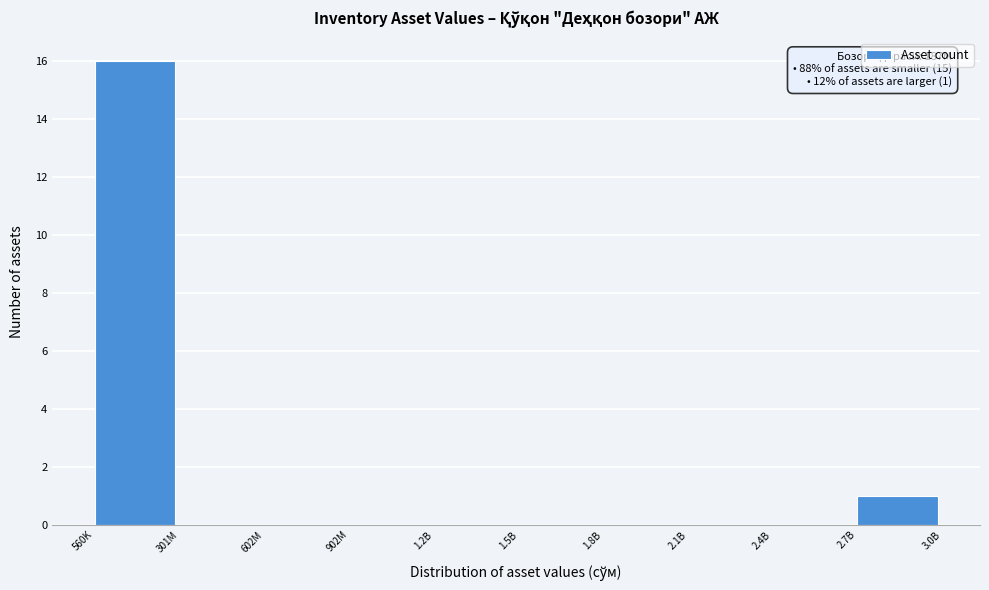

Reading left to right, what are all the values shown in this chart?

560K=16	301M=0	602M=0	902M=0	1.2B=0	1.5B=0	1.8B=0	2.1B=0	2.4B=0	2.7B=1